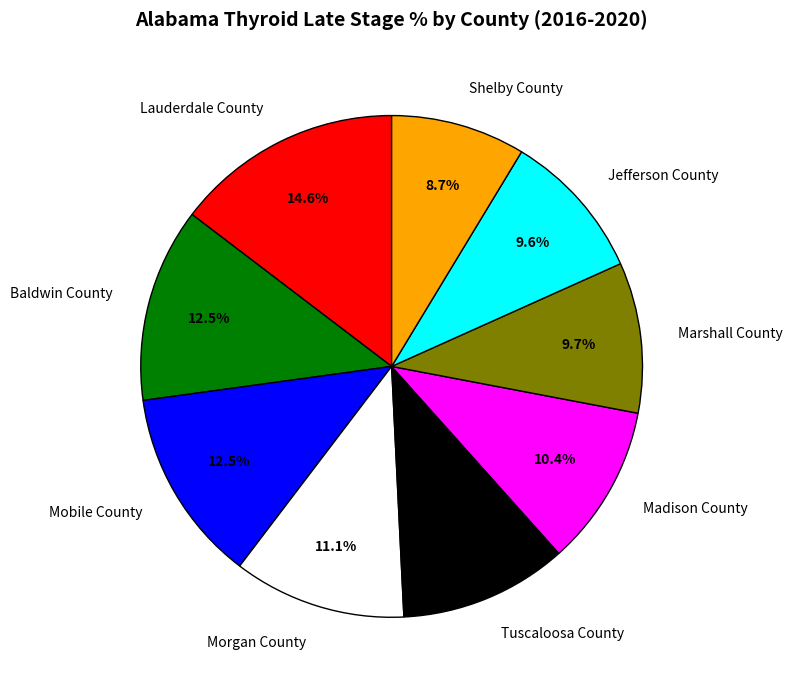

How many slices are in this pie chart?

9